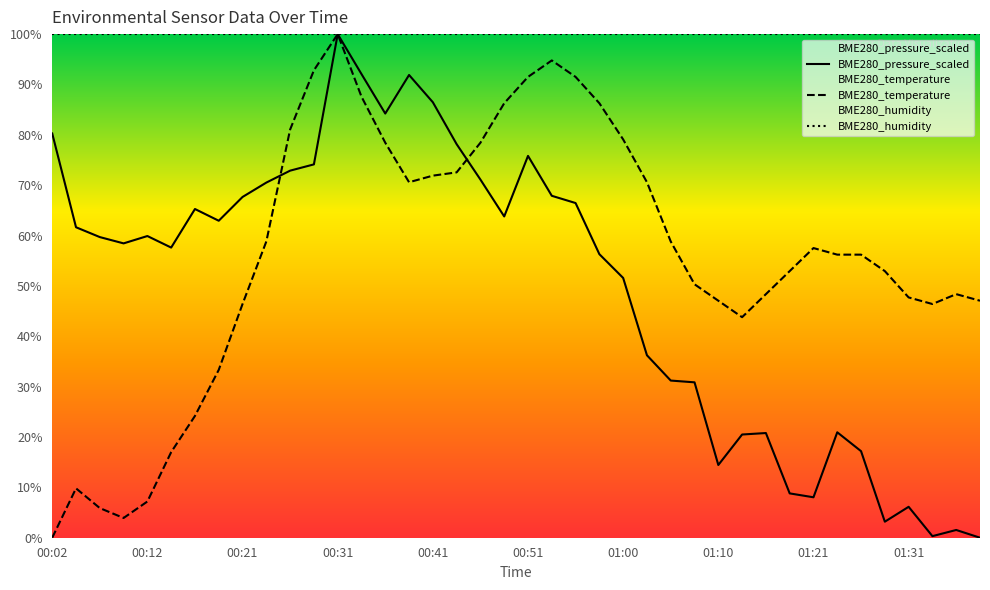

Rank the series by their maximum value, from lowest to highest.

BME280_temperature, BME280_pressure_scaled